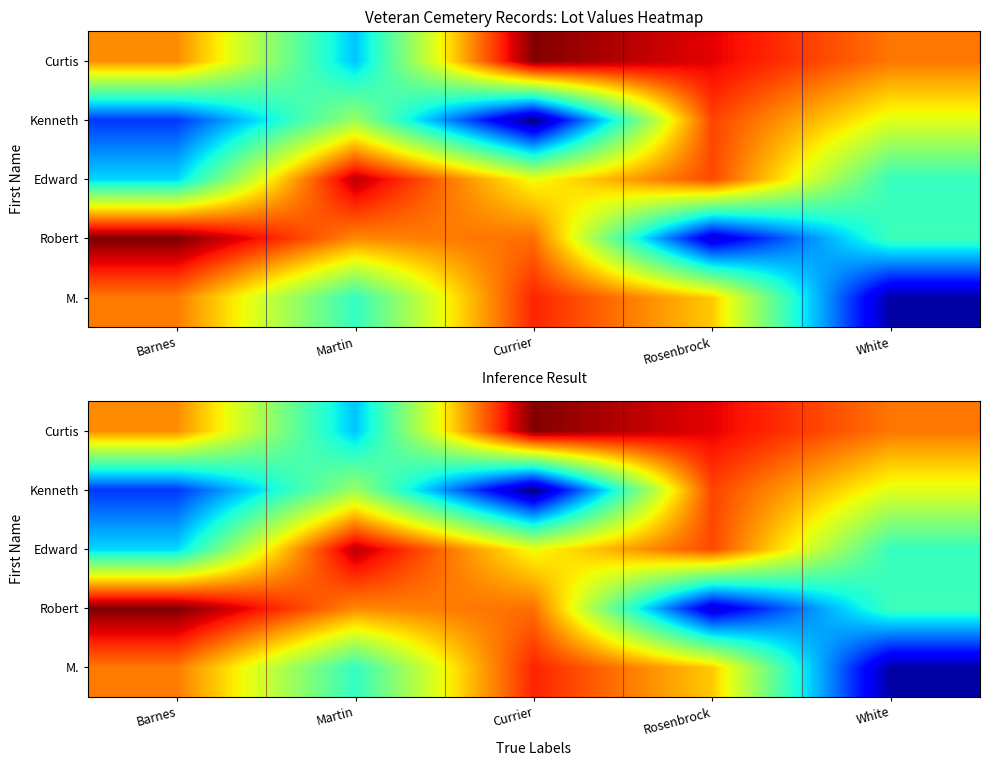

The M. series shows 0.1 at White. True or false?

False